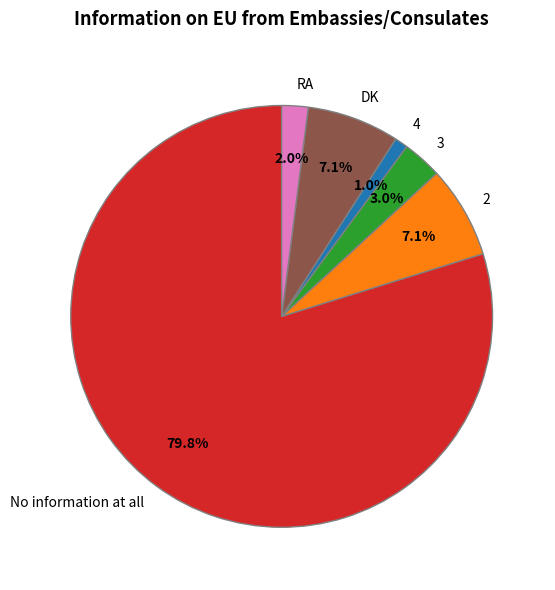

Which has a higher value, No information at all or RA?

No information at all